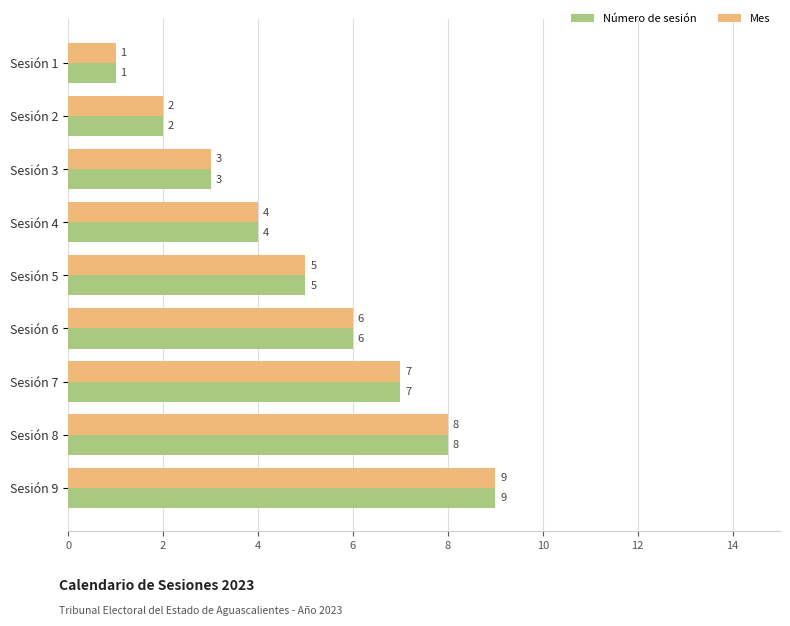

At which label is Número de sesión closest to 5?

Sesión 5